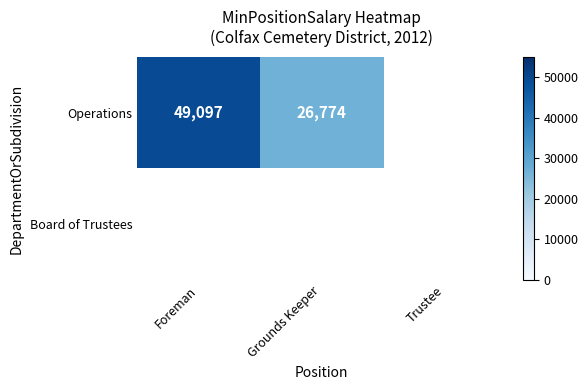

What is the sum of the Operations values at Foreman and Grounds Keeper?

75871